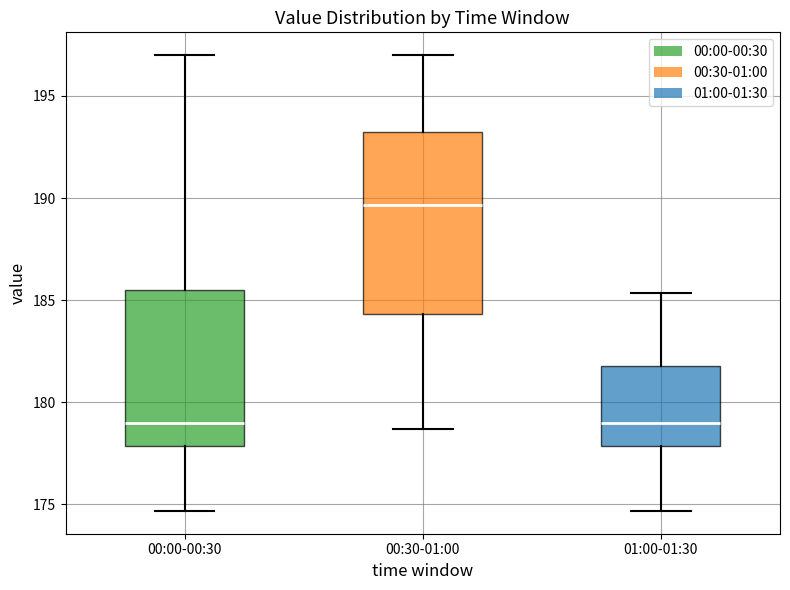

Where does the median line of the box for 01:00-01:30 sit on the y-axis? The values are not printed on the chart, so give them approximately, as read against the axis.

179.0